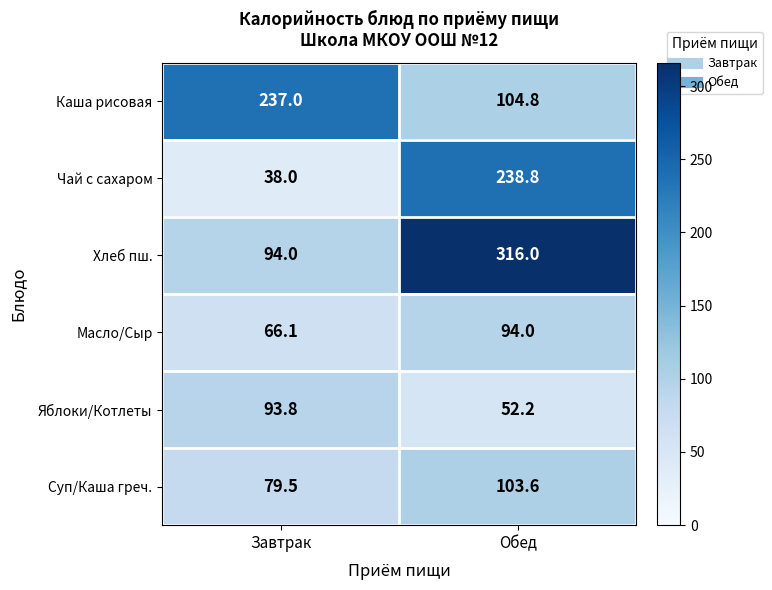

Rank the series by their maximum value, from lowest to highest.

Яблоки/Котлеты, Масло/Сыр, Суп/Каша греч., Каша рисовая, Чай с сахаром, Хлеб пш.